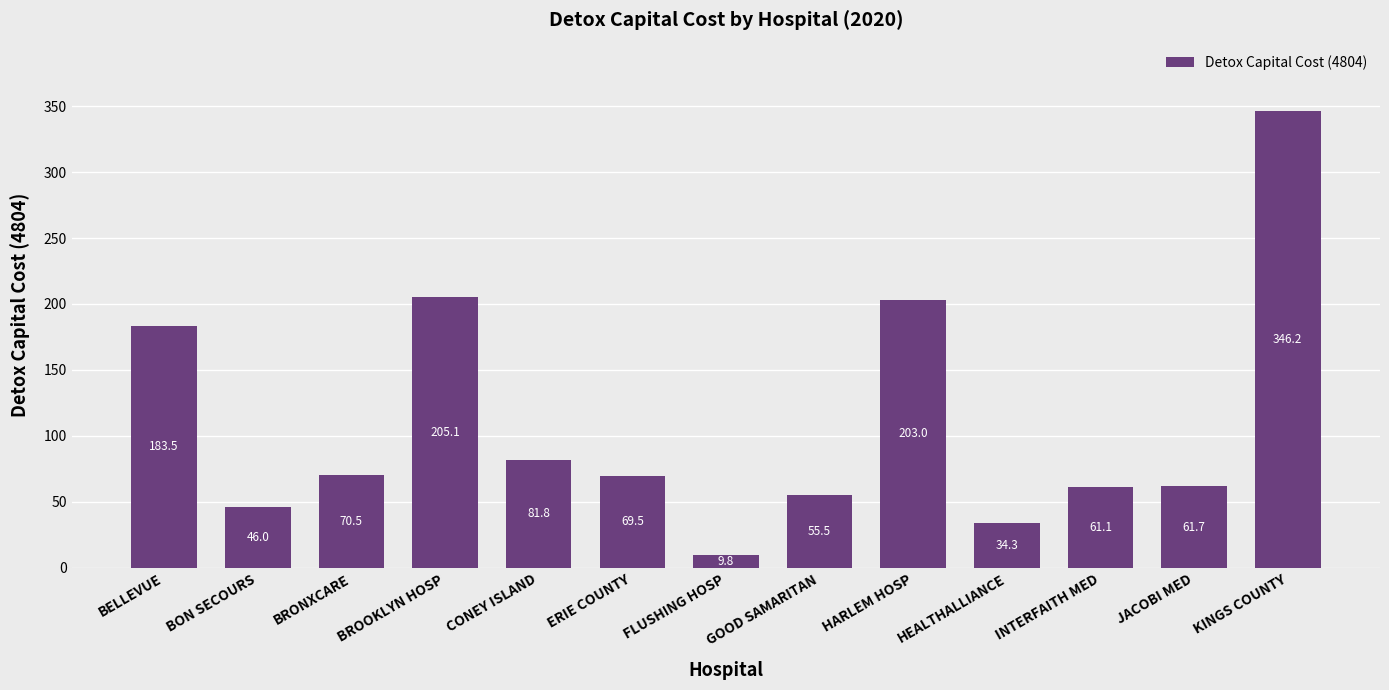

Does the chart contain stacked bars?

No